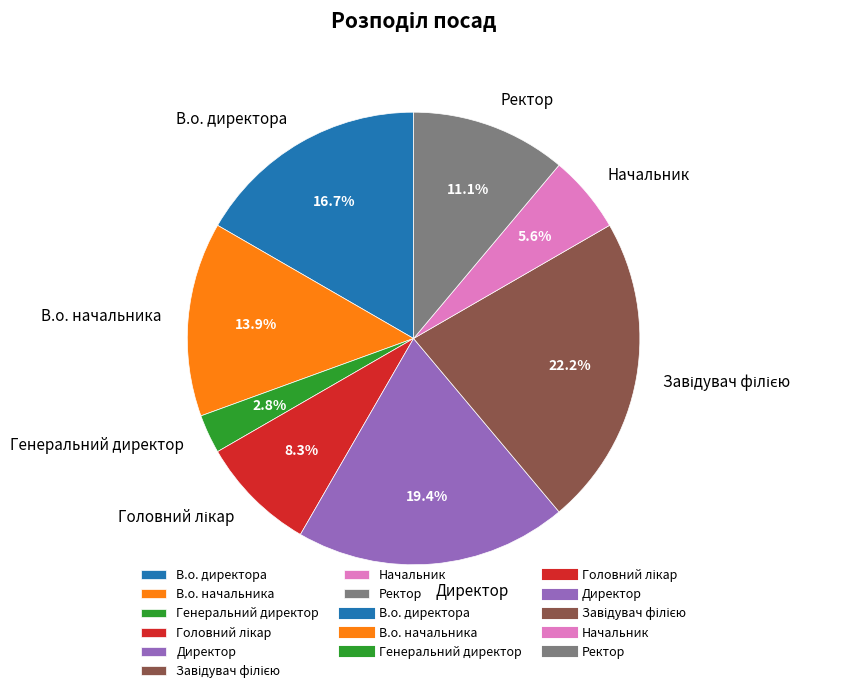

Does any single category account for the majority?

No